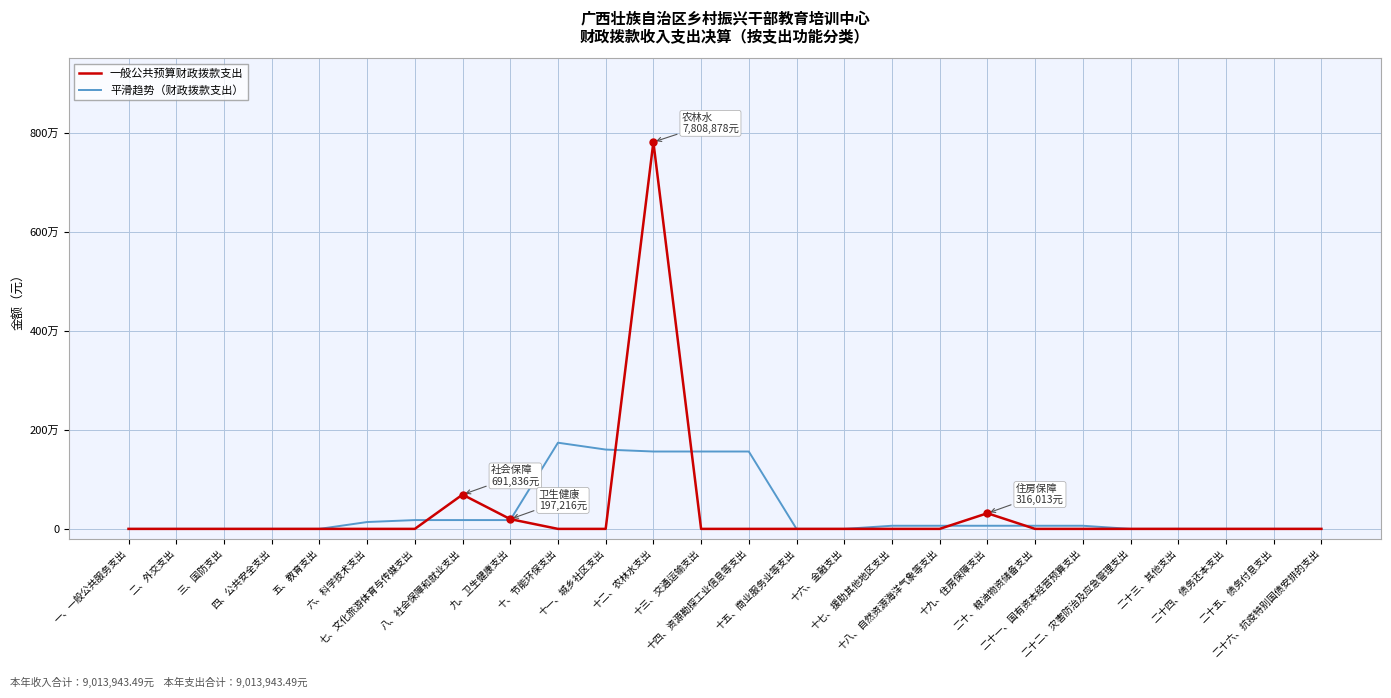

What is the difference between the maximum and minimum values in the 一般公共预算财政拨款支出 series?

7808878.1